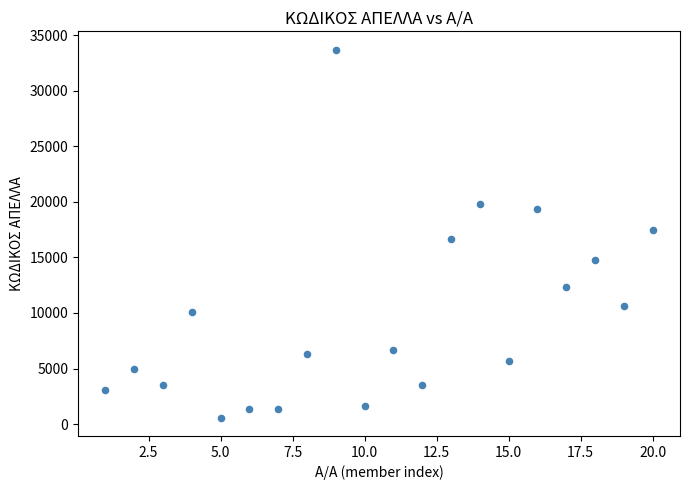

What is the range of Y values (max minus min)?

33113